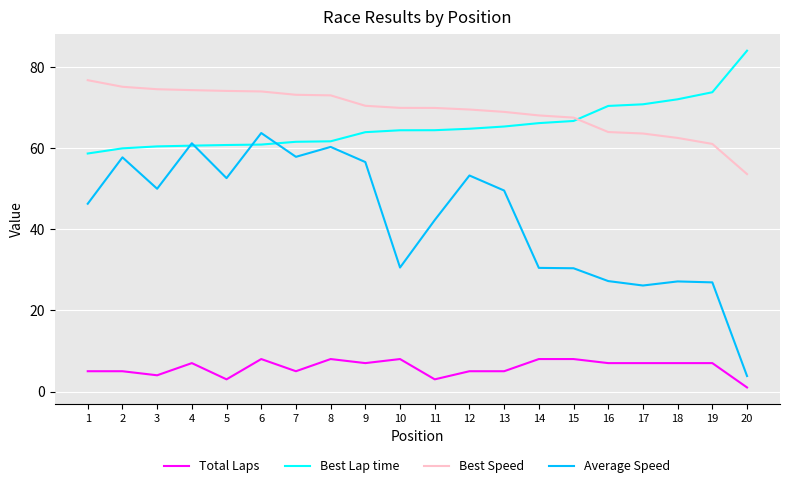

True or false: Average Speed and Total Laps intersect in this chart.

False